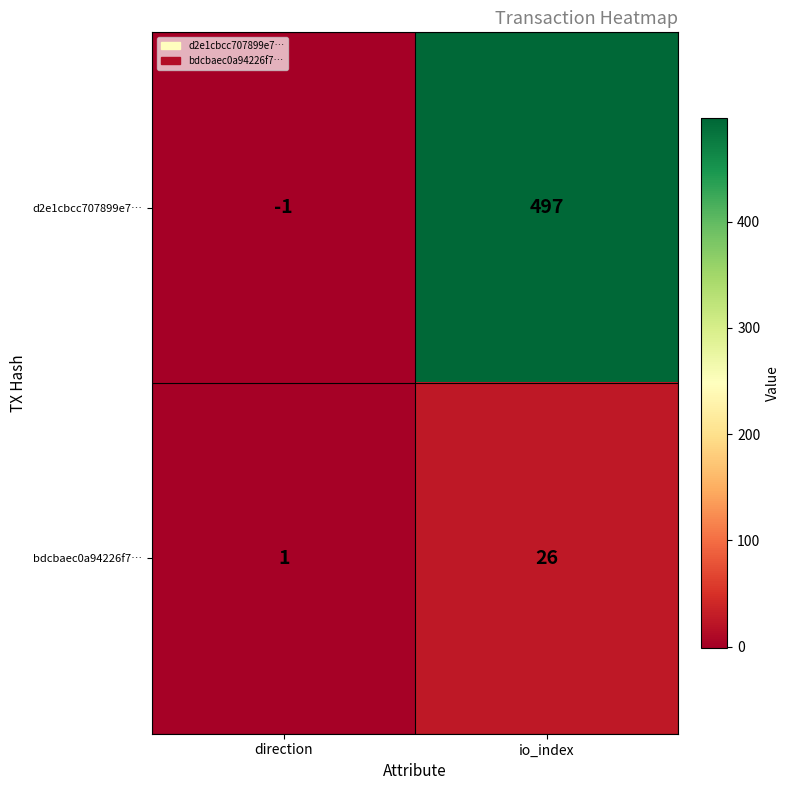

Count the number of data series in this chart.

2